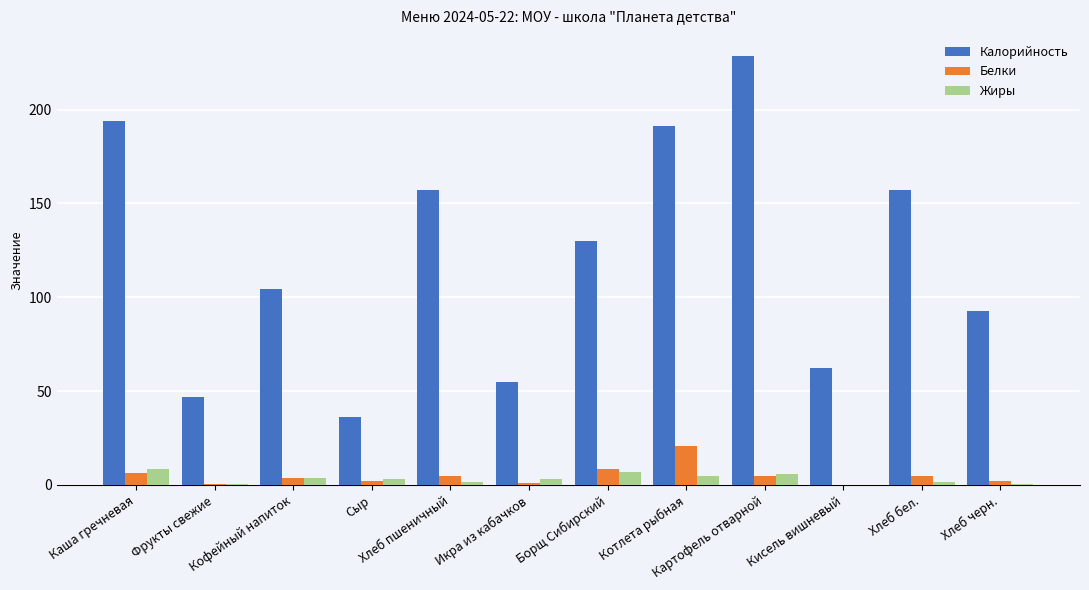

What is the sum of all Калорийность values?

1455.5